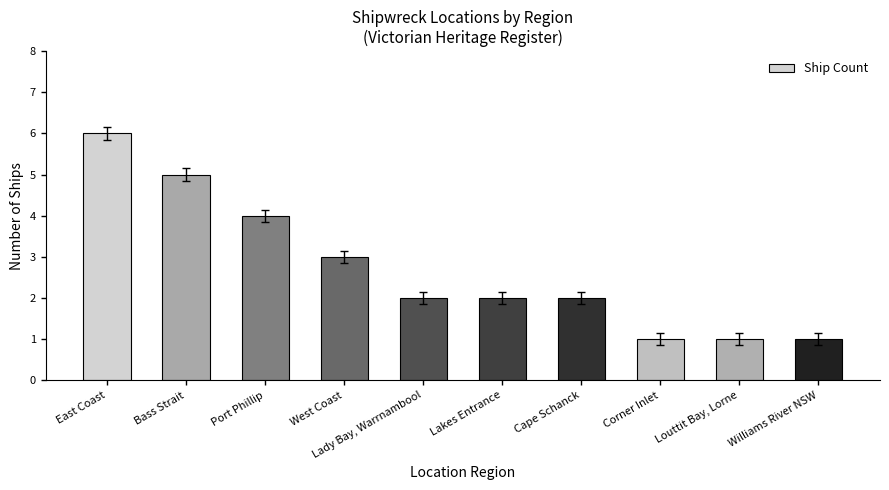

Reading right to left, list all the values displayed in this chart.

Williams River NSW=1	Louttit Bay, Lorne=1	Corner Inlet=1	Cape Schanck=2	Lakes Entrance=2	Lady Bay, Warrnambool=2	West Coast=3	Port Phillip=4	Bass Strait=5	East Coast=6